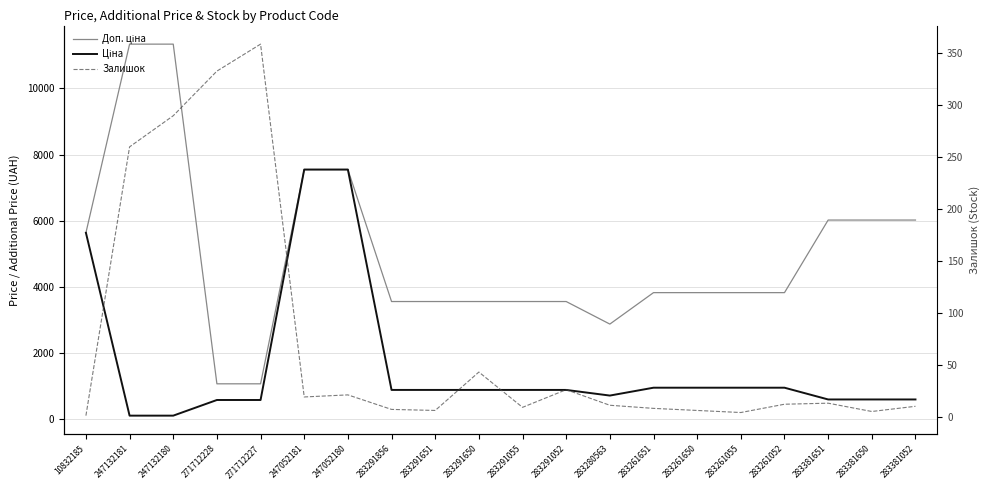

Is it true that Залишок equals 2.6 at 283280563?

False